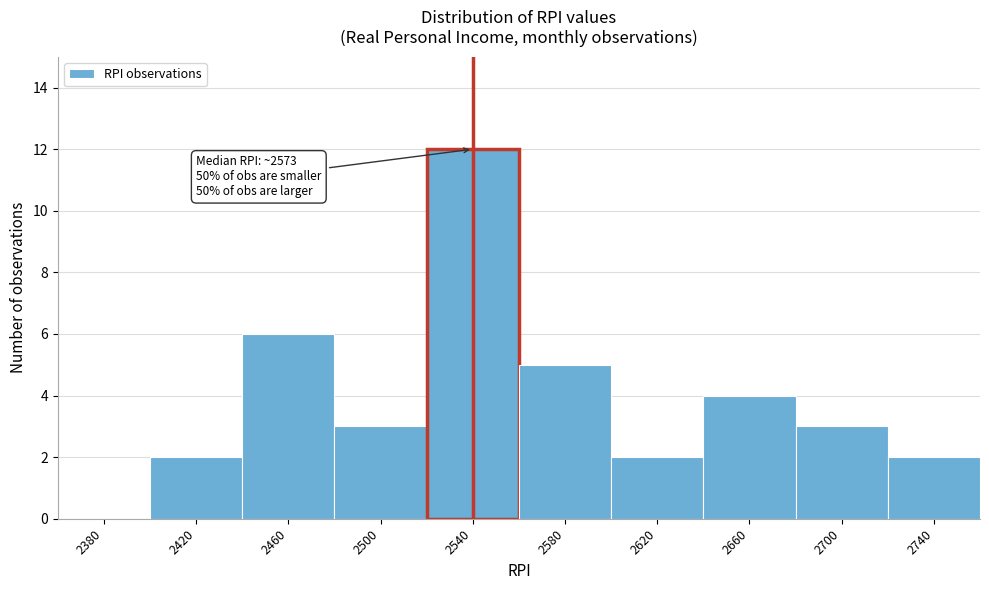

Reading left to right, transcribe all the data shown in this chart.

2380=0	2420=2	2460=6	2500=3	2540=12	2580=5	2620=2	2660=4	2700=3	2740=2